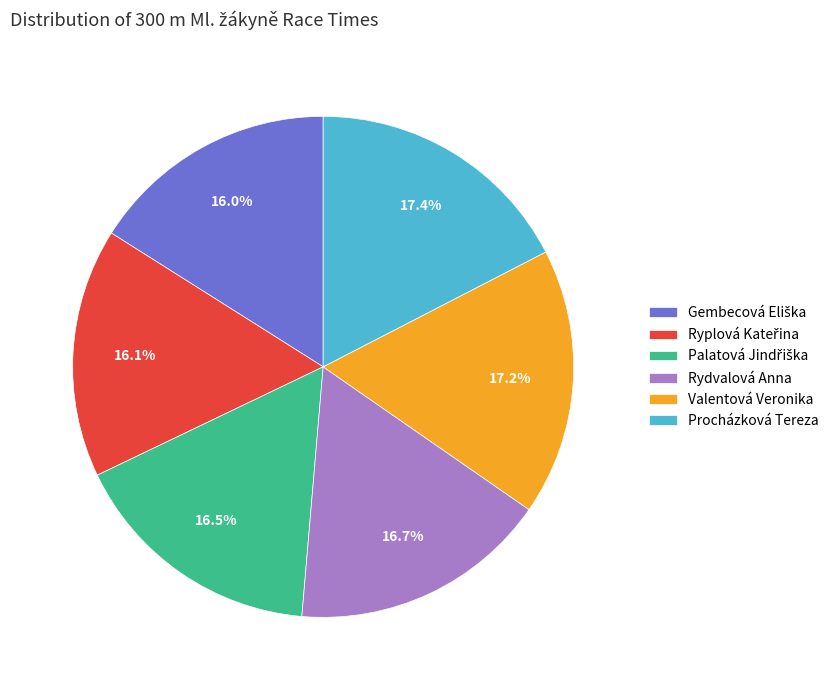

How many slices are in this pie chart?

6